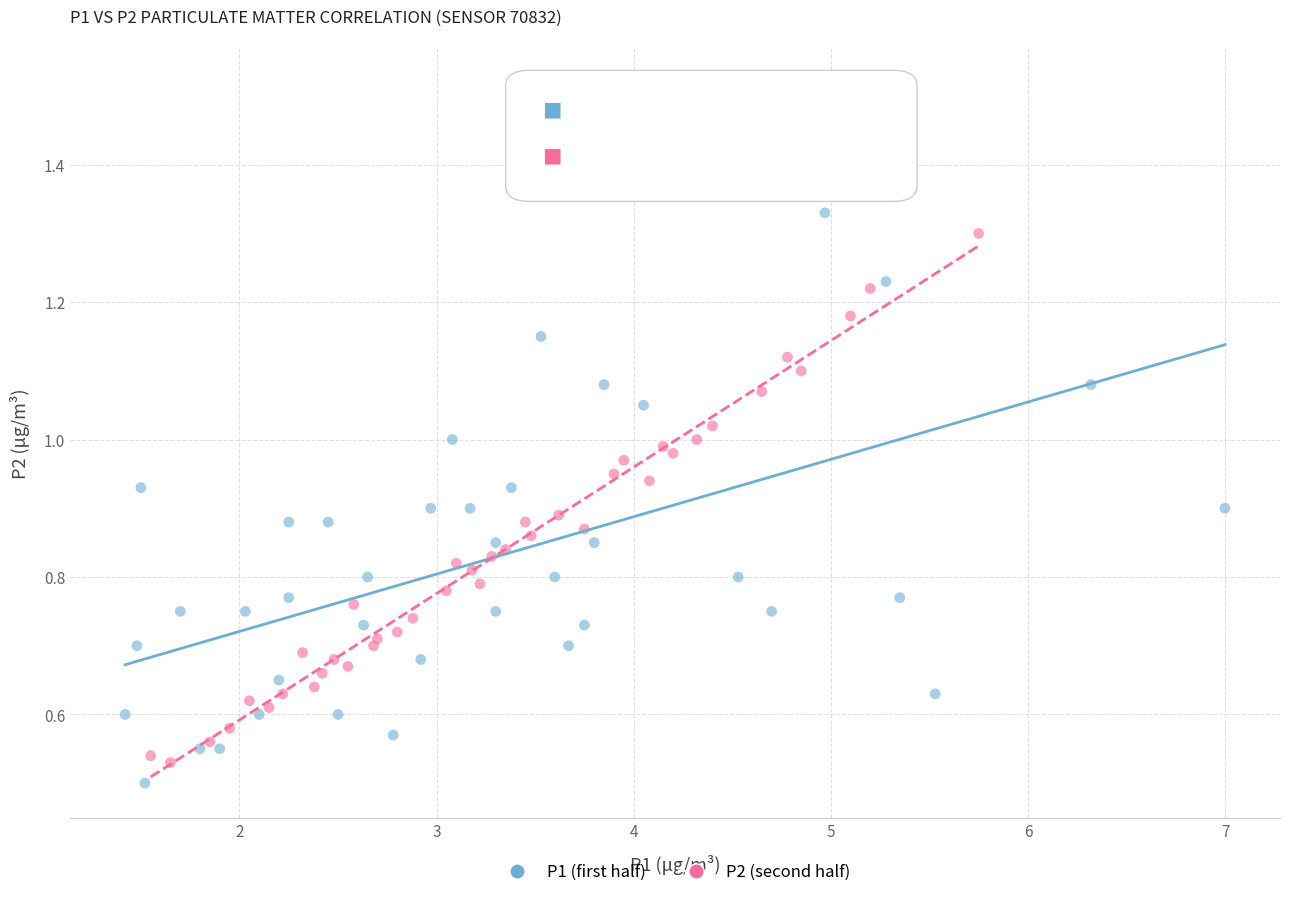

Which series contains the lowest Y value?

P1 (first half)